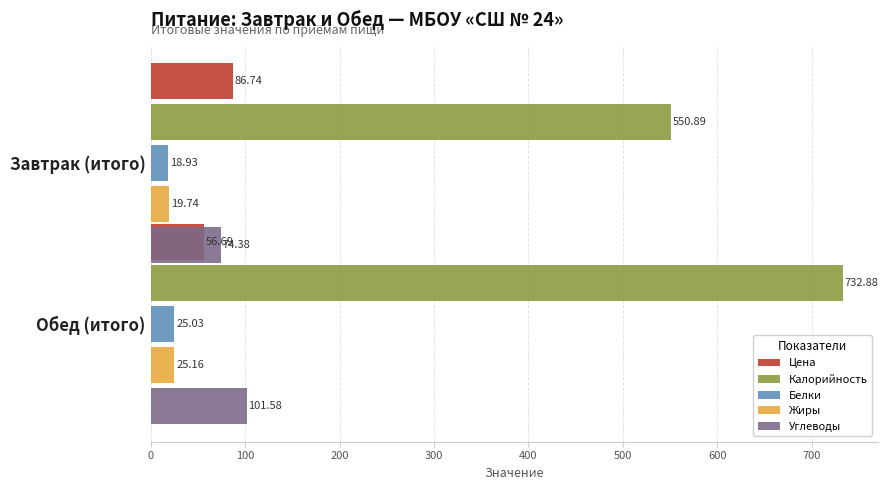

Which series has the widest spread of values?

Калорийность